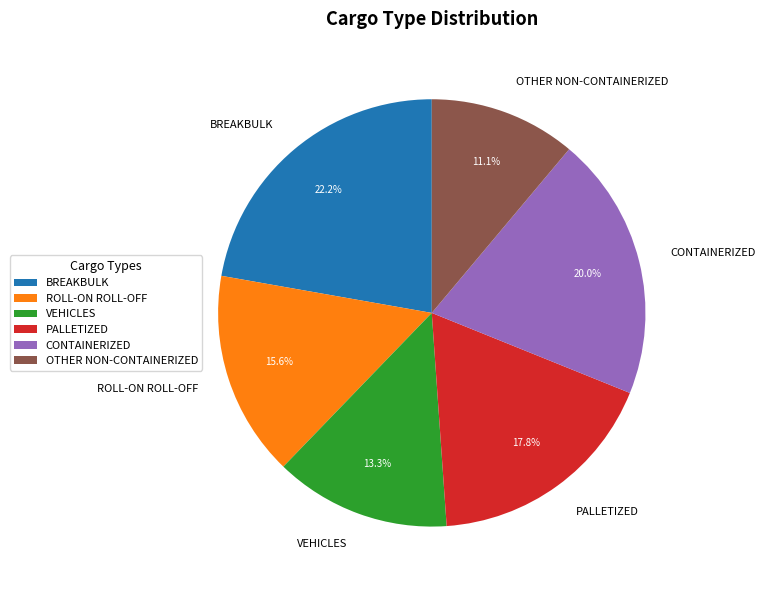

Combined, what portion of the pie is BREAKBULK and ROLL-ON ROLL-OFF?

37.8%